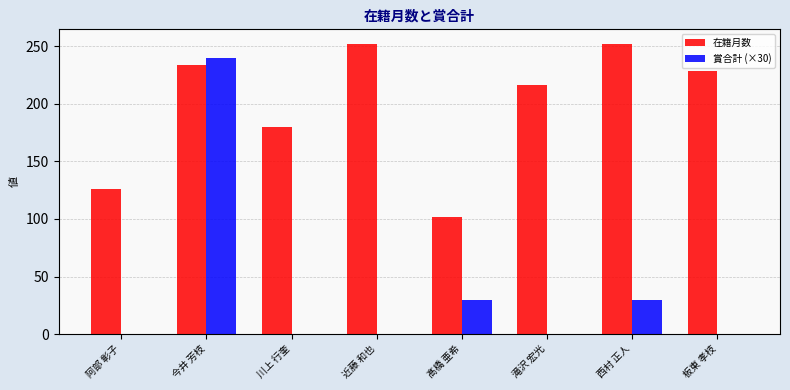

Is the value of 在籍月数 at 髙橋 亜希 greater than the value of 賞合計 (×30) at 西村 正人?

Yes